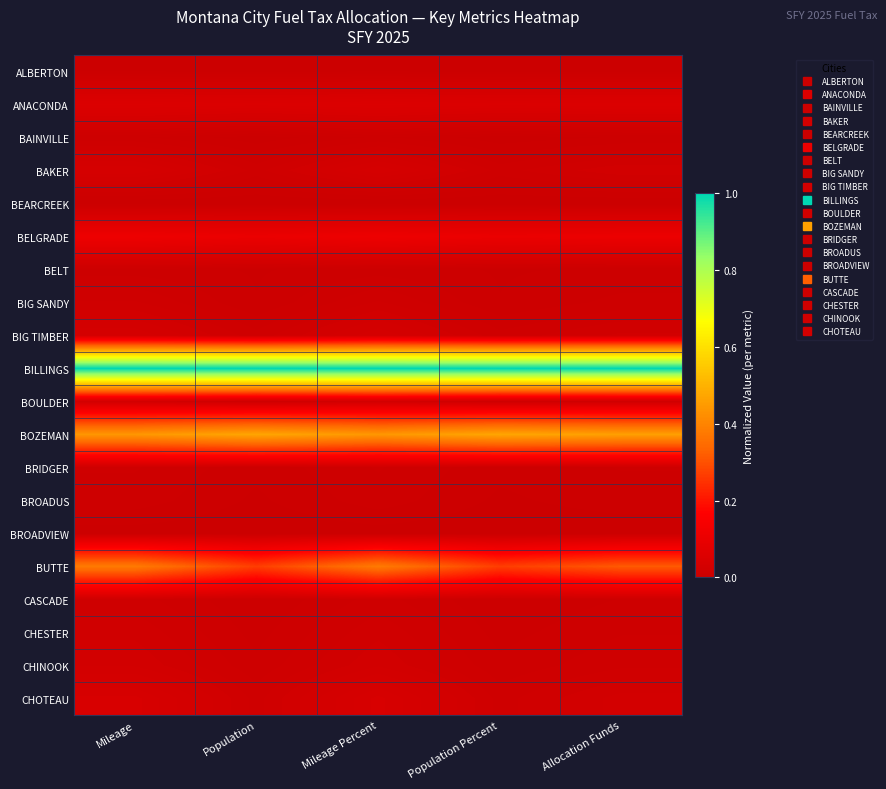

Reading right to left, what are all the values shown in this chart?

ALBERTON: Allocation Funds=0.0	Population Percent=0.0	Mileage Percent=0.0	Population=0.0	Mileage=0.0
ANACONDA: Allocation Funds=0.1	Population Percent=0.1	Mileage Percent=0.1	Population=0.1	Mileage=0.1
BAINVILLE: Allocation Funds=0.0	Population Percent=0.0	Mileage Percent=0.0	Population=0.0	Mileage=0.0
BAKER: Allocation Funds=0.0	Population Percent=0.0	Mileage Percent=0.0	Population=0.0	Mileage=0.0
BEARCREEK: Allocation Funds=0.0	Population Percent=0.0	Mileage Percent=0.0	Population=0.0	Mileage=0.0
BELGRADE: Allocation Funds=0.1	Population Percent=0.1	Mileage Percent=0.1	Population=0.1	Mileage=0.1
BELT: Allocation Funds=0.0	Population Percent=0.0	Mileage Percent=0.0	Population=0.0	Mileage=0.0
BIG SANDY: Allocation Funds=0.0	Population Percent=0.0	Mileage Percent=0.0	Population=0.0	Mileage=0.0
BIG TIMBER: Allocation Funds=0.0	Population Percent=0.0	Mileage Percent=0.0	Population=0.0	Mileage=0.0
BILLINGS: Allocation Funds=1.0	Population Percent=1.0	Mileage Percent=1.0	Population=1.0	Mileage=1.0
BOULDER: Allocation Funds=0.0	Population Percent=0.0	Mileage Percent=0.0	Population=0.0	Mileage=0.0
BOZEMAN: Allocation Funds=0.5	Population Percent=0.5	Mileage Percent=0.4	Population=0.5	Mileage=0.4
BRIDGER: Allocation Funds=0.0	Population Percent=0.0	Mileage Percent=0.0	Population=0.0	Mileage=0.0
BROADUS: Allocation Funds=0.0	Population Percent=0.0	Mileage Percent=0.0	Population=0.0	Mileage=0.0
BROADVIEW: Allocation Funds=0.0	Population Percent=0.0	Mileage Percent=0.0	Population=0.0	Mileage=0.0
BUTTE: Allocation Funds=0.3	Population Percent=0.3	Mileage Percent=0.4	Population=0.3	Mileage=0.4
CASCADE: Allocation Funds=0.0	Population Percent=0.0	Mileage Percent=0.0	Population=0.0	Mileage=0.0
CHESTER: Allocation Funds=0.0	Population Percent=0.0	Mileage Percent=0.0	Population=0.0	Mileage=0.0
CHINOOK: Allocation Funds=0.0	Population Percent=0.0	Mileage Percent=0.0	Population=0.0	Mileage=0.0
CHOTEAU: Allocation Funds=0.0	Population Percent=0.0	Mileage Percent=0.0	Population=0.0	Mileage=0.0